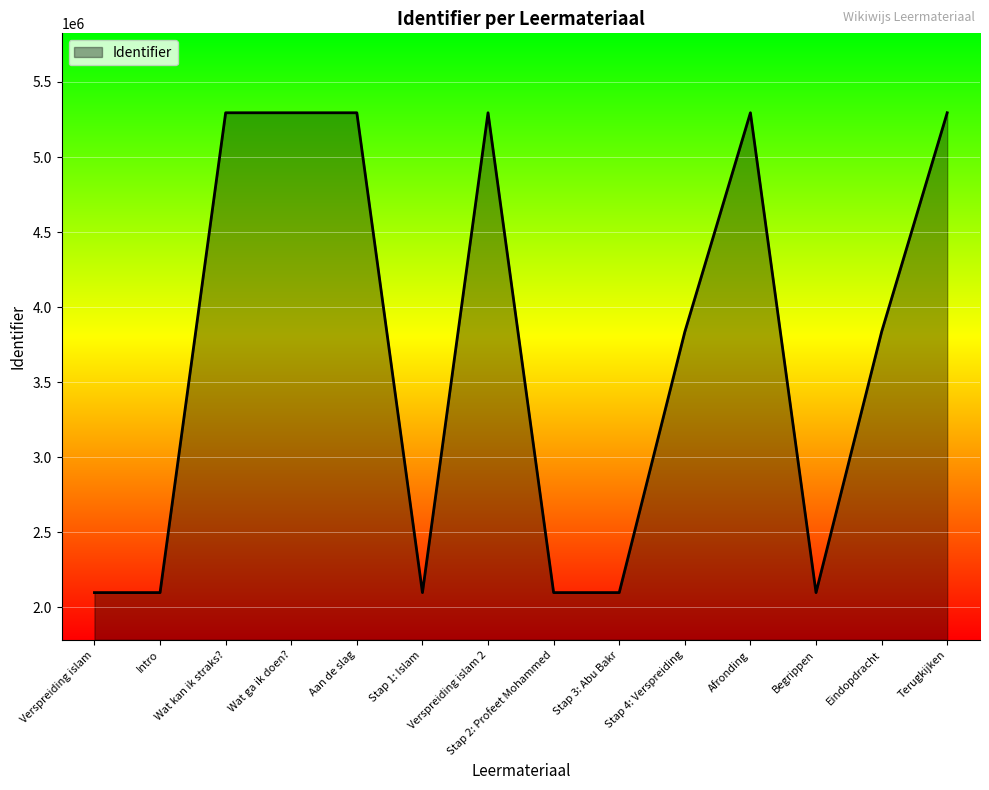

What is the smallest value displayed?

2096533